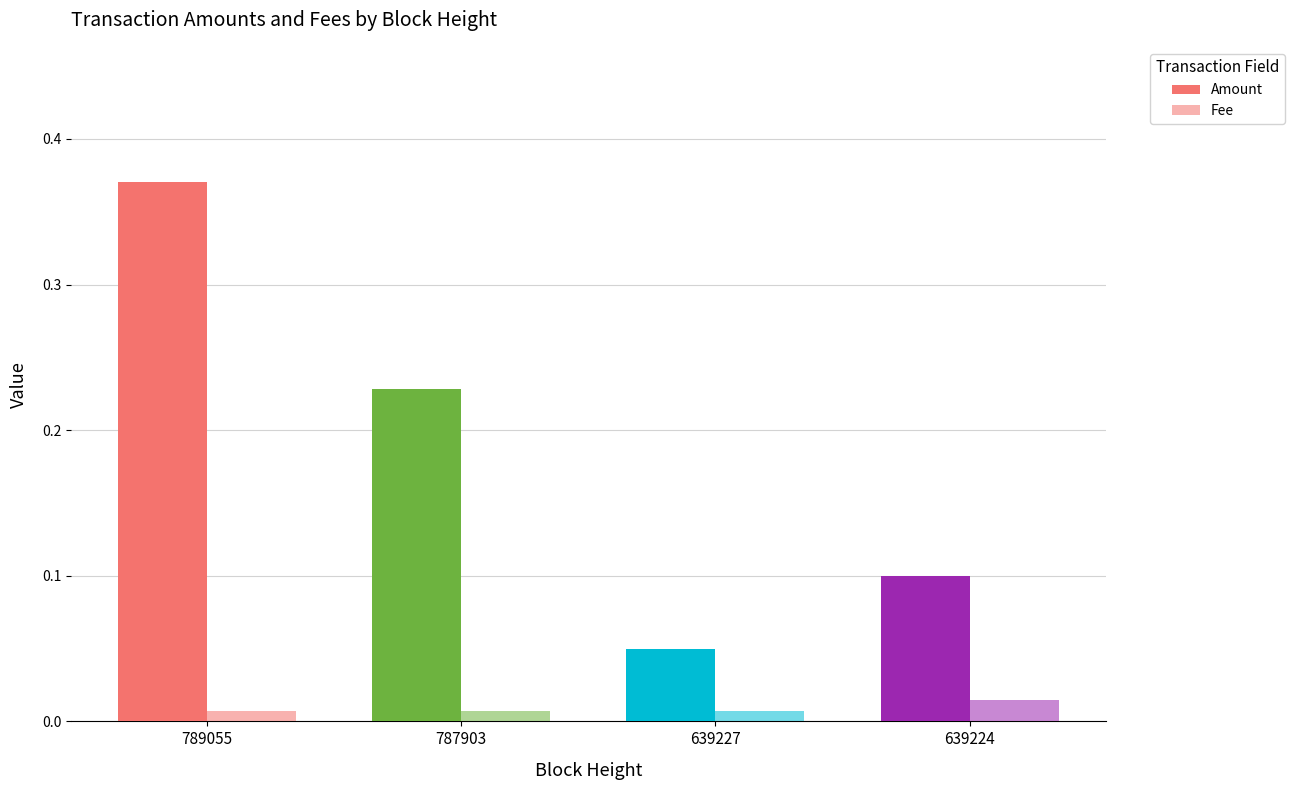

Are the bars grouped side by side (vs. stacked)?

Yes